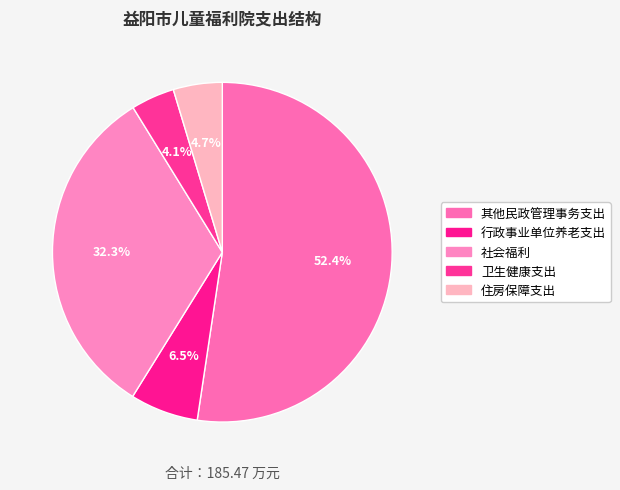

How many segments does this pie chart have?

5